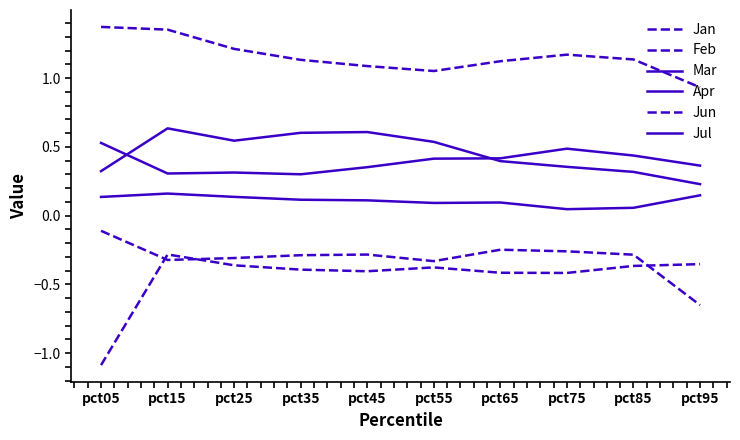

Is it true that Jun equals 1.1 at pct55?

True